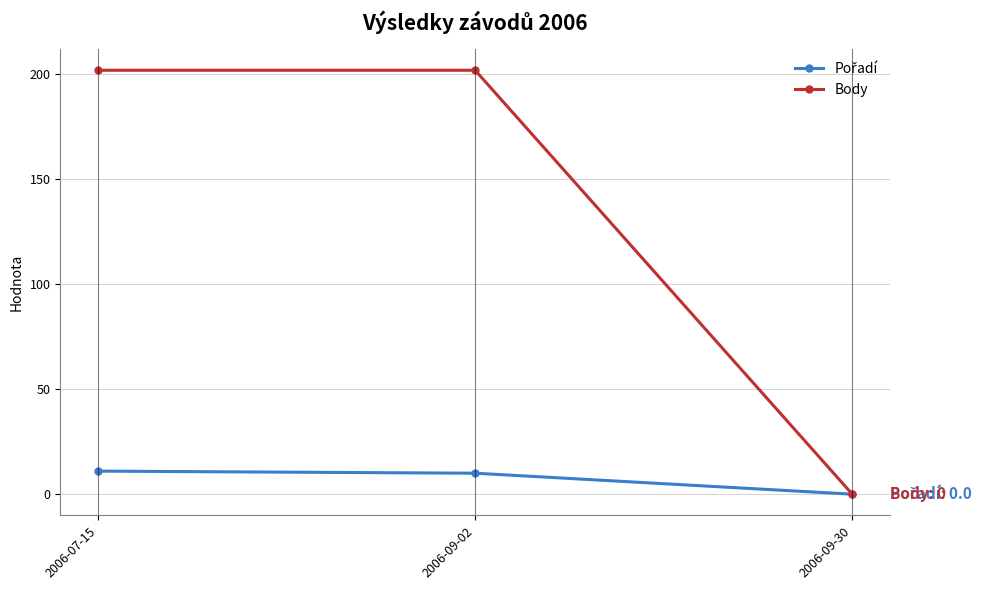

How many data points does each series have?

3